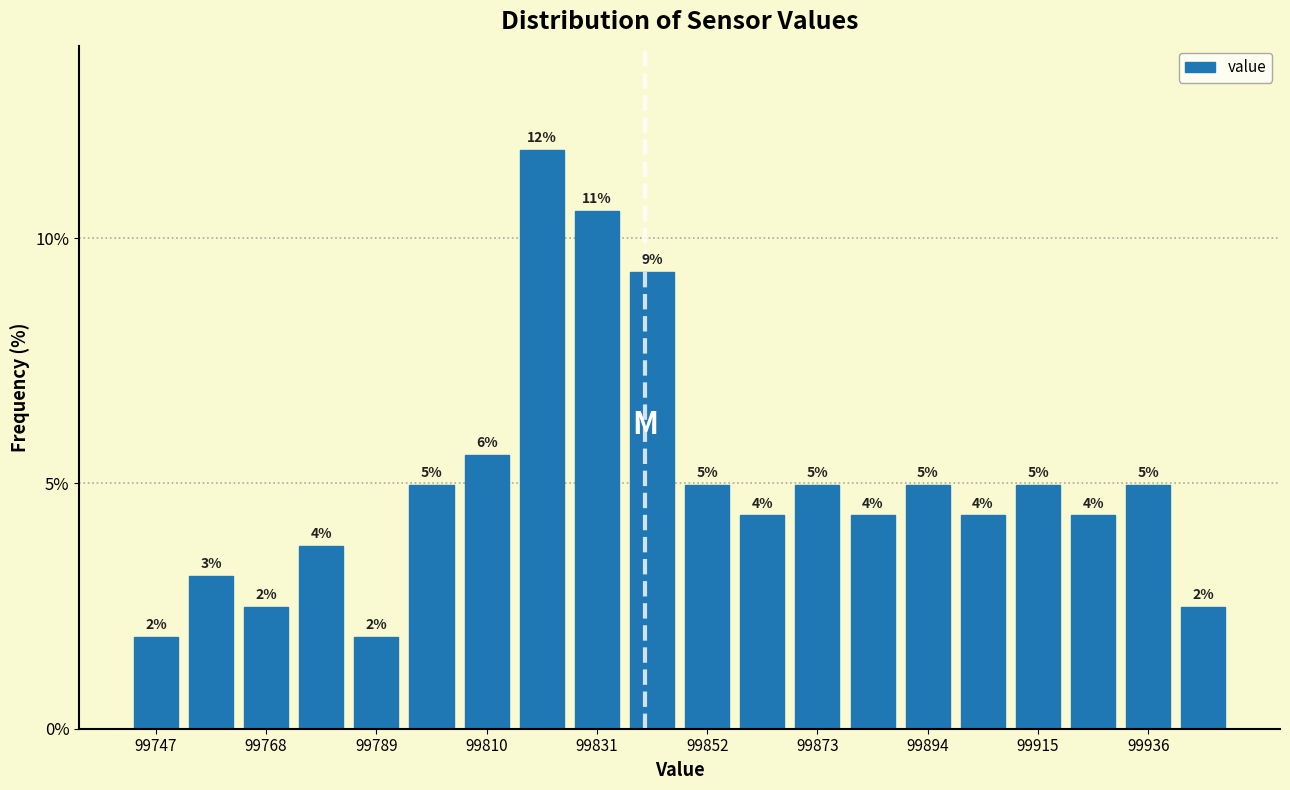

Around what value on the x-axis is the tallest bar? Give the approximate position of its centre, as read against the axis.

99820